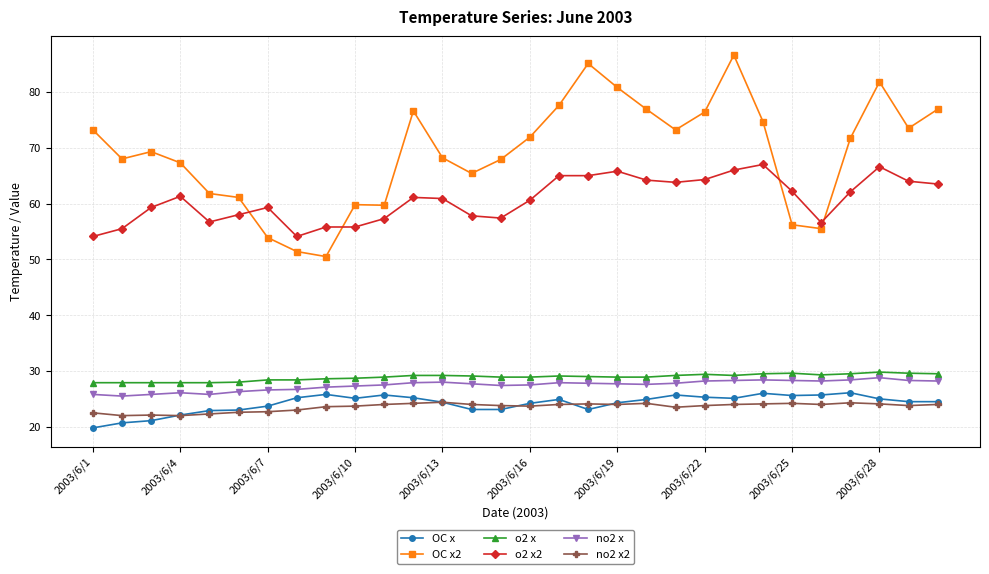

What is the lowest value of the no2 x series?

25.5